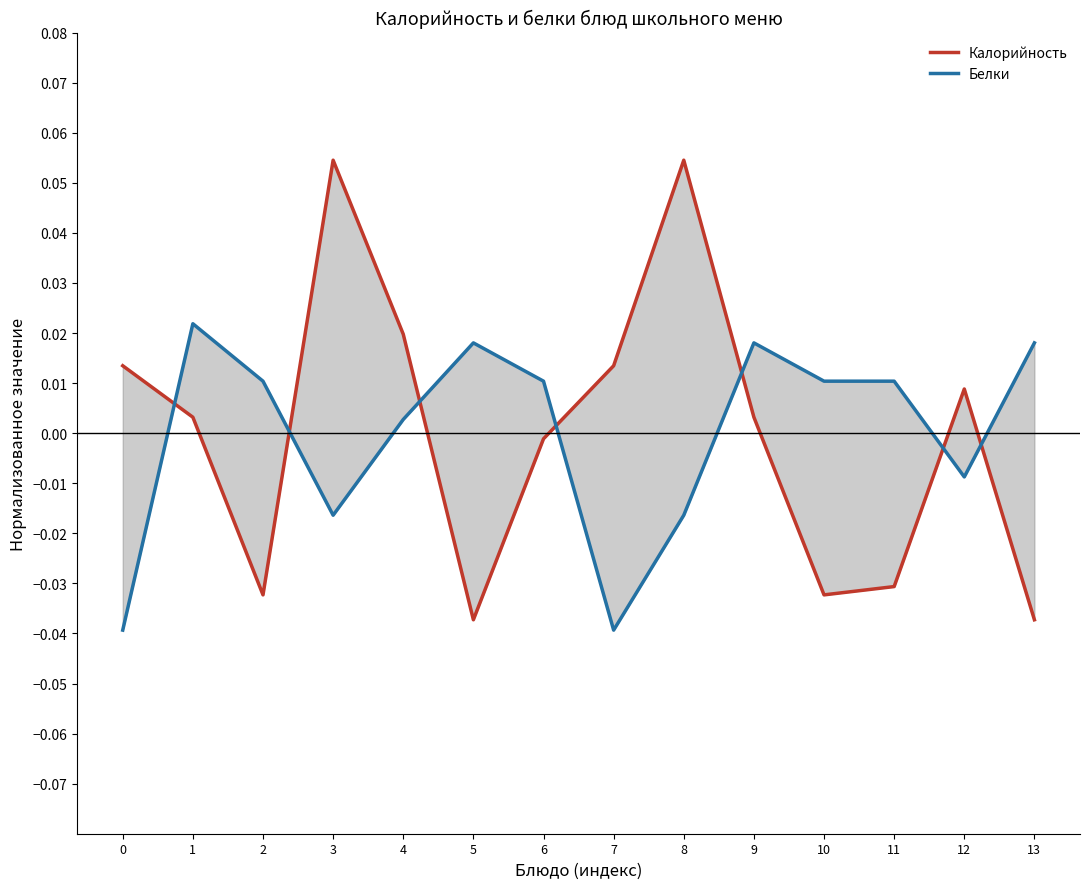

Is it true that Калорийность equals -0.0 at 13?

True